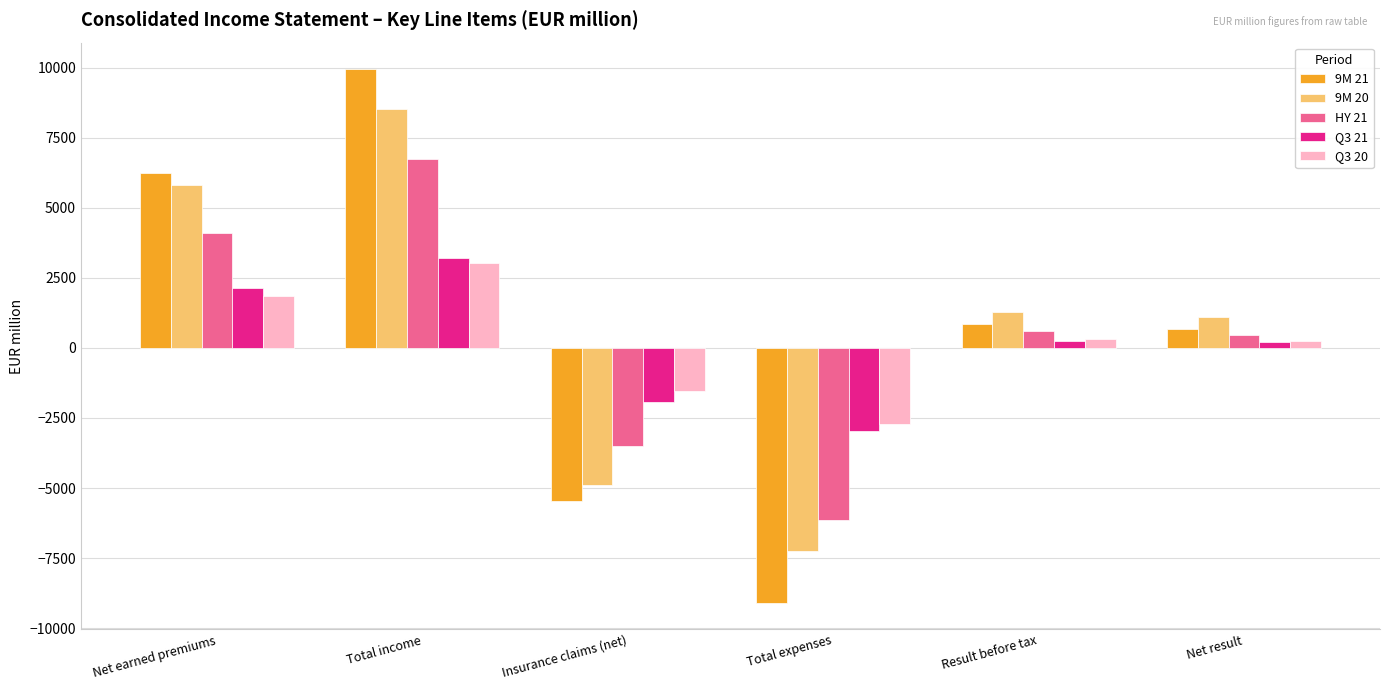

Where is Q3 20 nearest to the value 158?

Net result